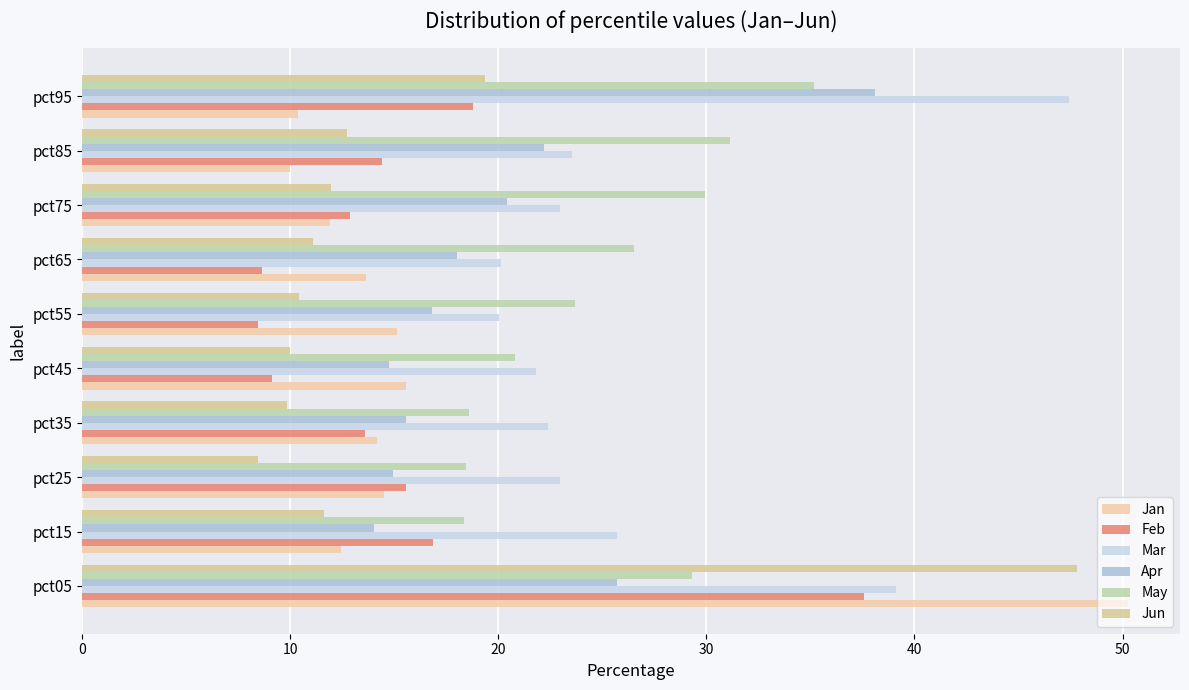

Which series has the widest spread of values?

Jan